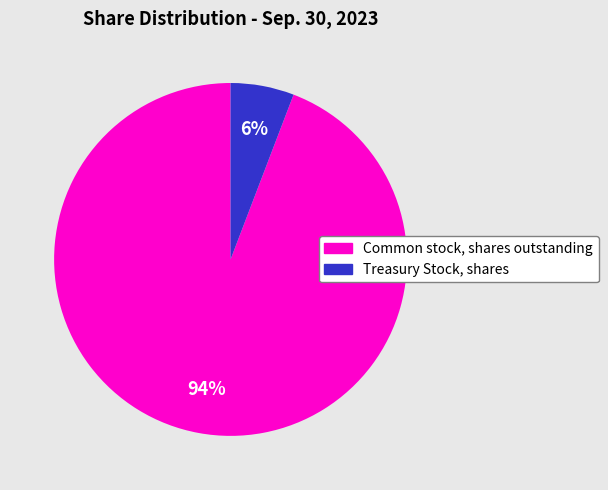

How many slices are in this pie chart?

2